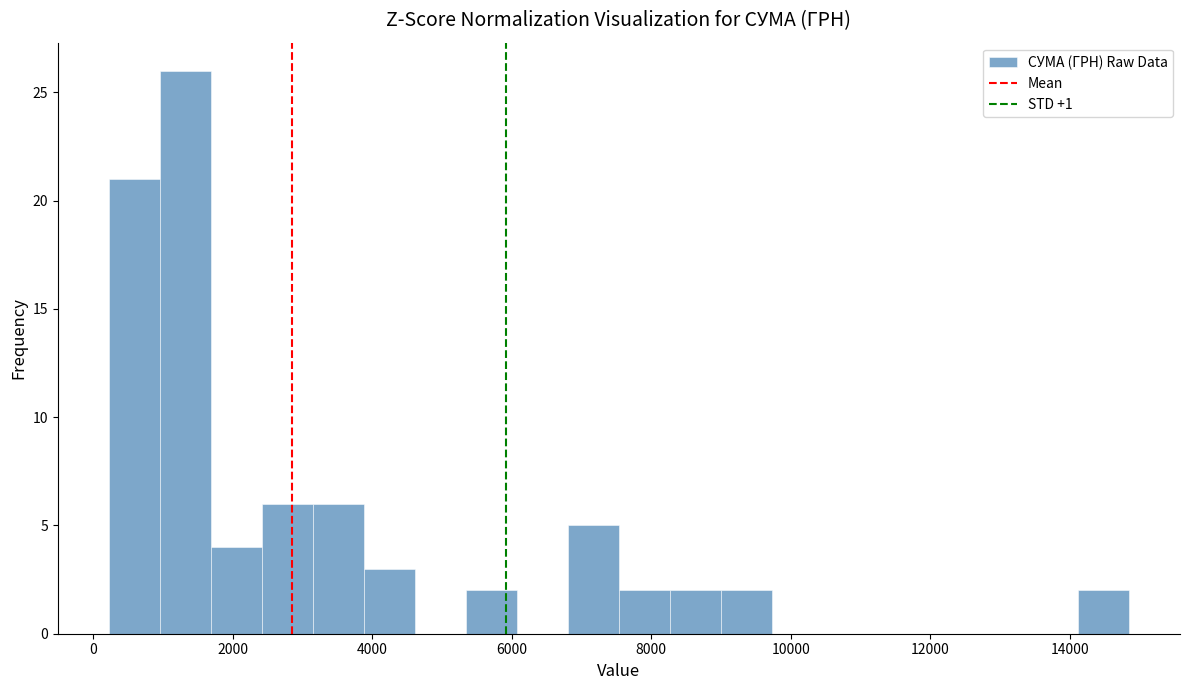

Read against the x-axis, roughly where is the centre of the tallest bar?

1400